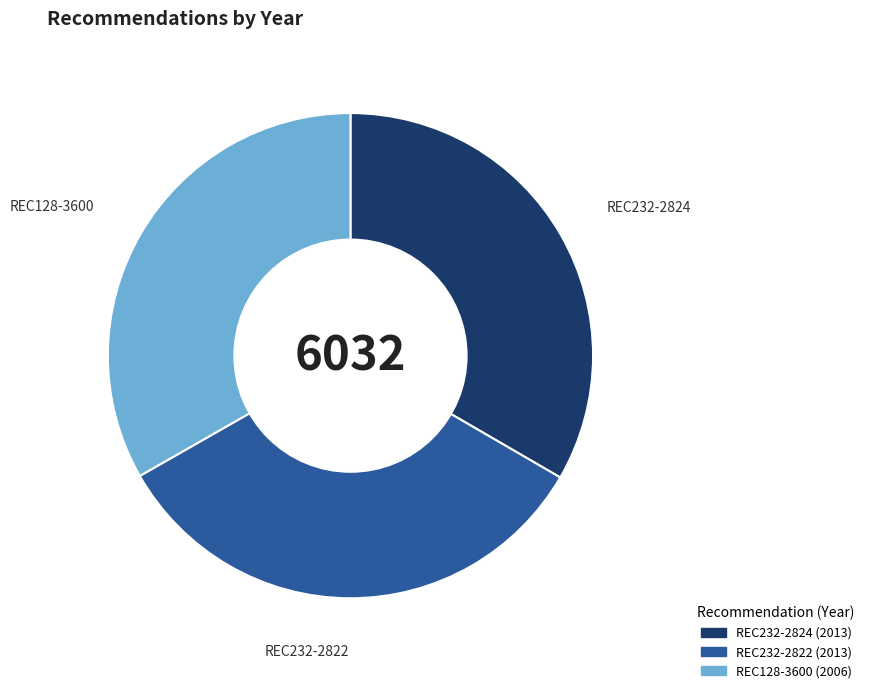

Combined, do REC232-2824 and REC128-3600 account for over 50%?

Yes